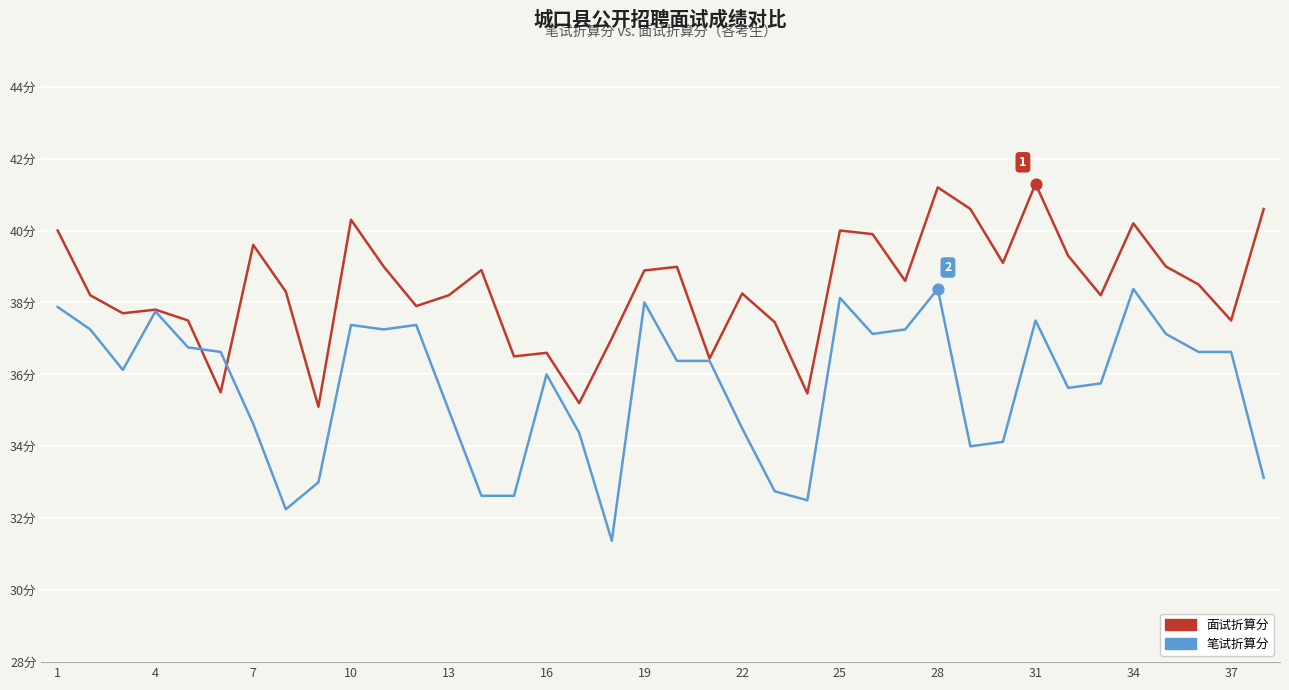

What are all the series names shown in the legend?

面试折算分, 笔试折算分